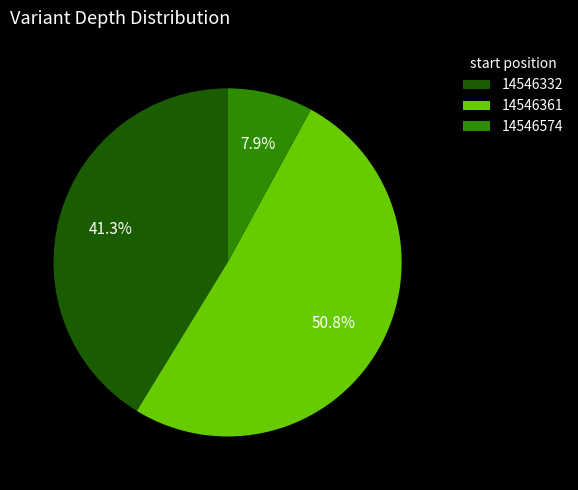

Combined, what portion of the pie is 14546574 and 14546361?

58.7%